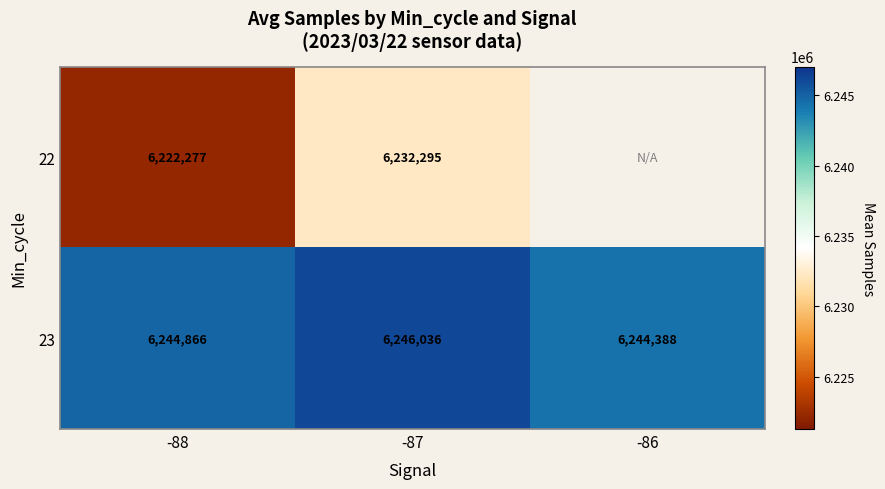

Rank the series at -87 from highest to lowest value.

23, 22